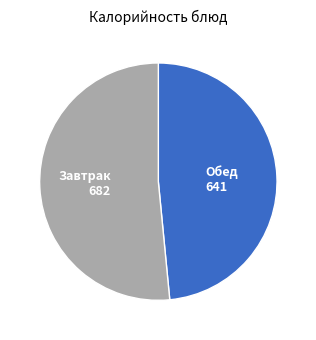

Is there any slice that represents more than half of the pie?

Yes